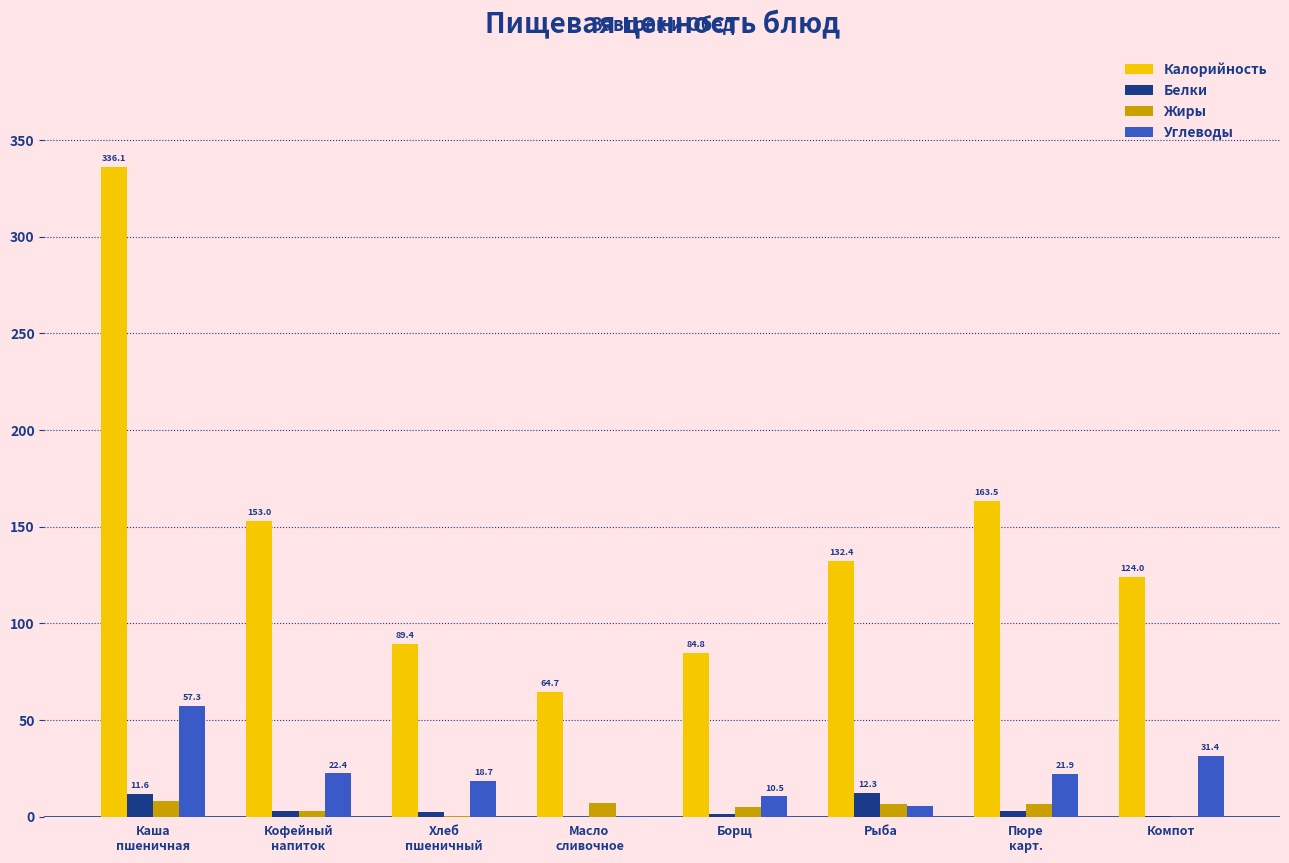

What is the total value across all series at Борщ?

101.6